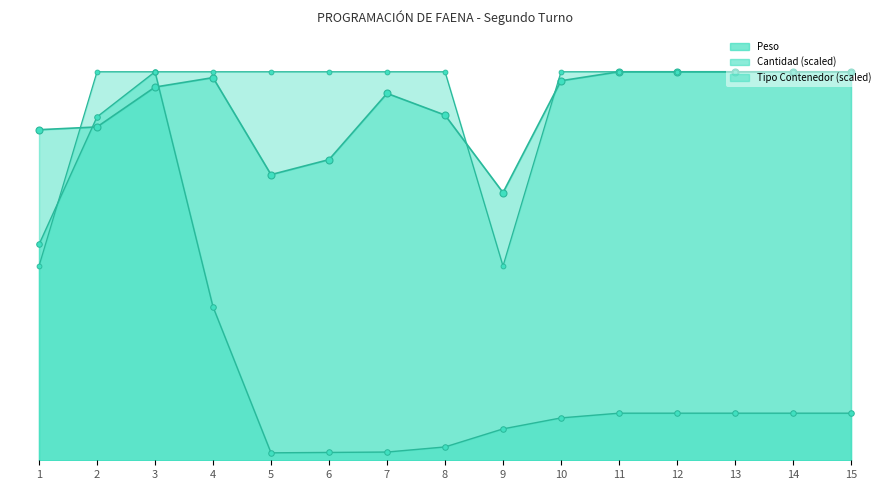

Which category has the lowest value across all series?

5